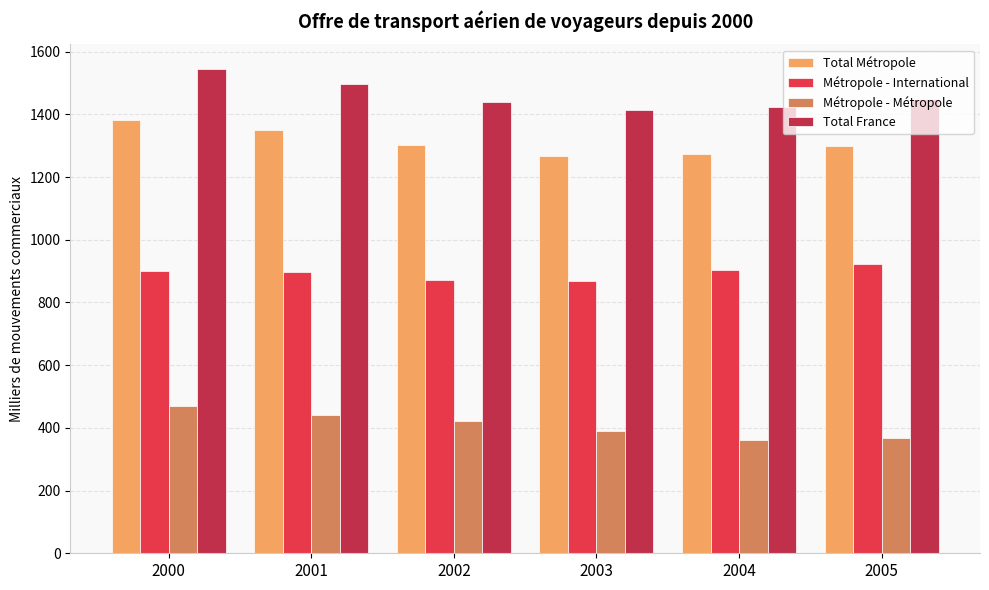

What is the spread (max minus min) of values at 2003?

1023.5